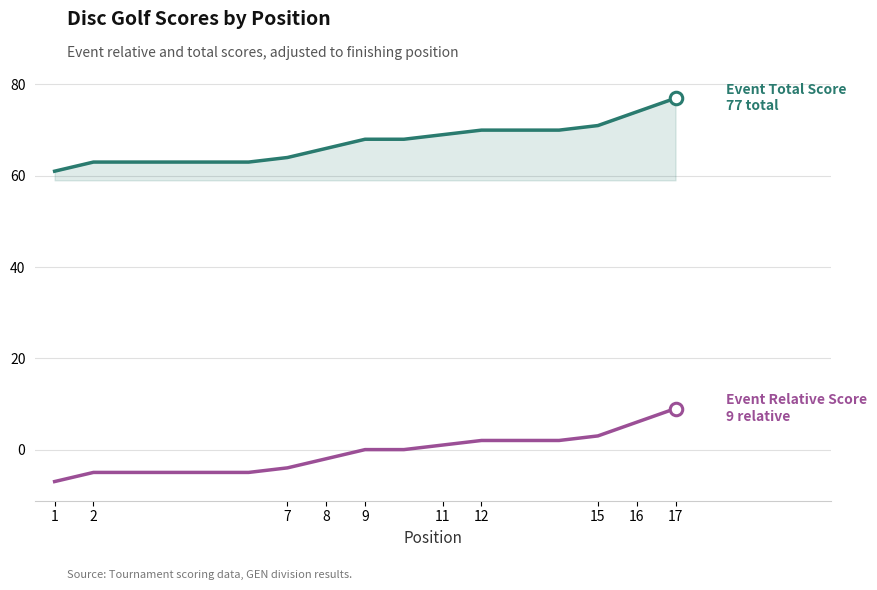

What is the minimum value shown in the chart?

-7